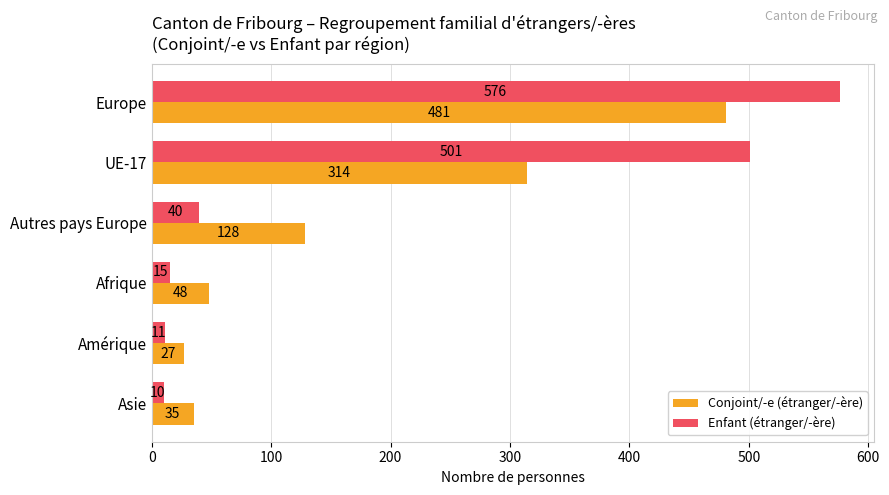

What are all the series names shown in the legend?

Conjoint/-e (étranger/-ère), Enfant (étranger/-ère)